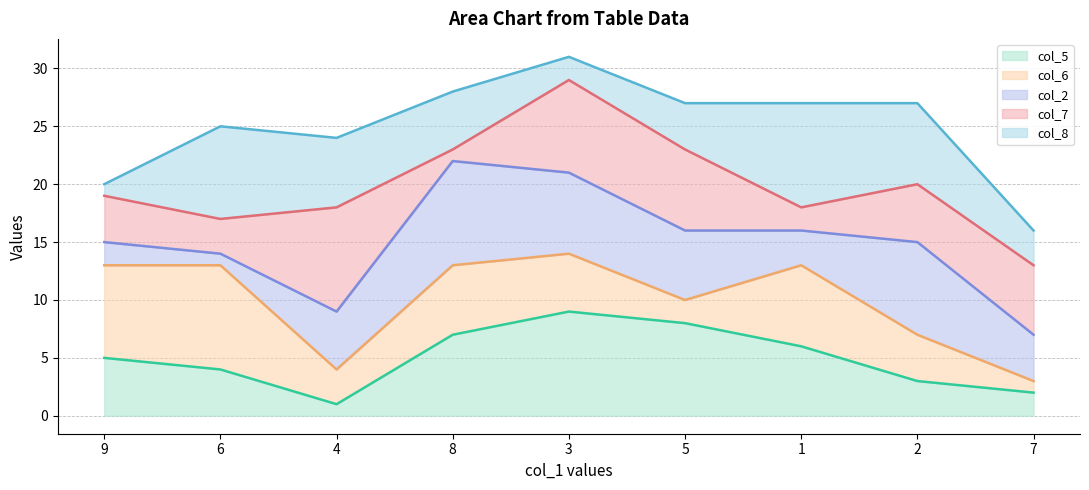

What position from the left is 7?

9